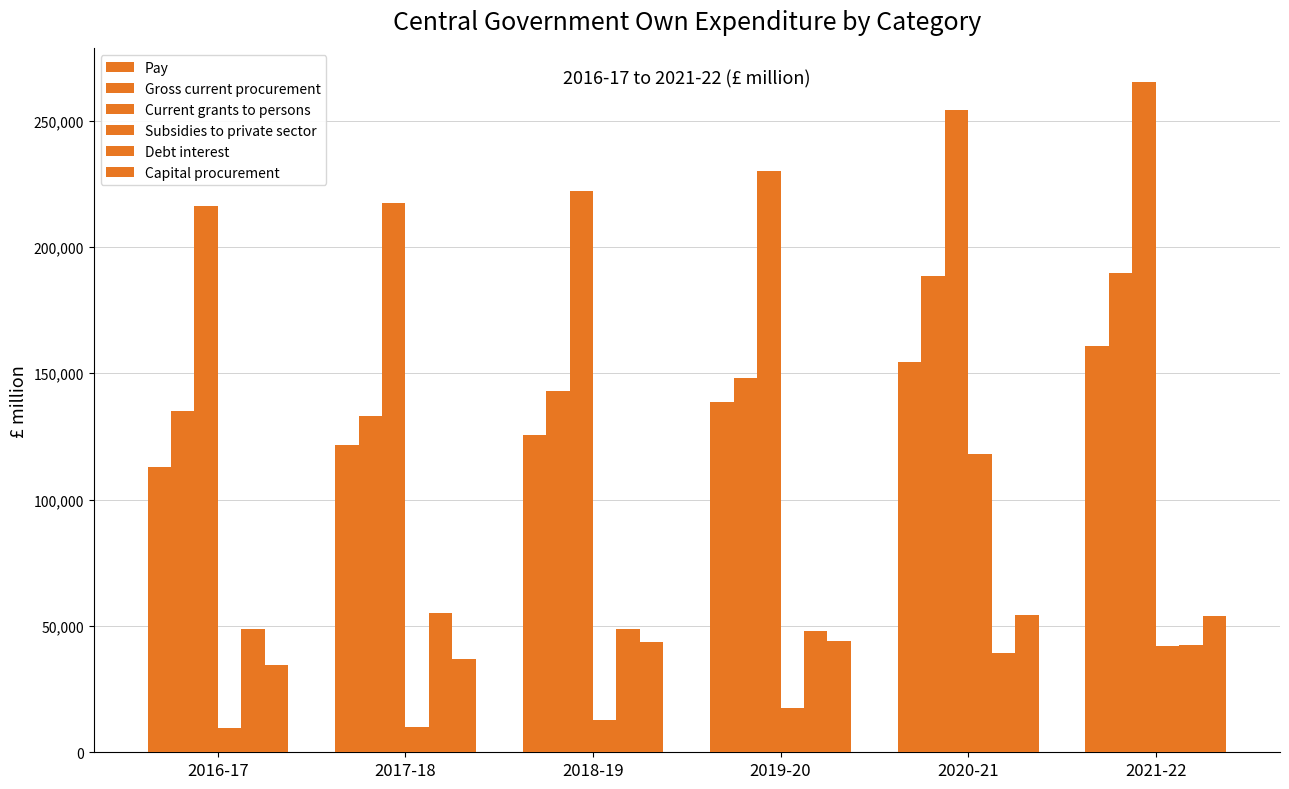

How many series are shown in this chart?

6